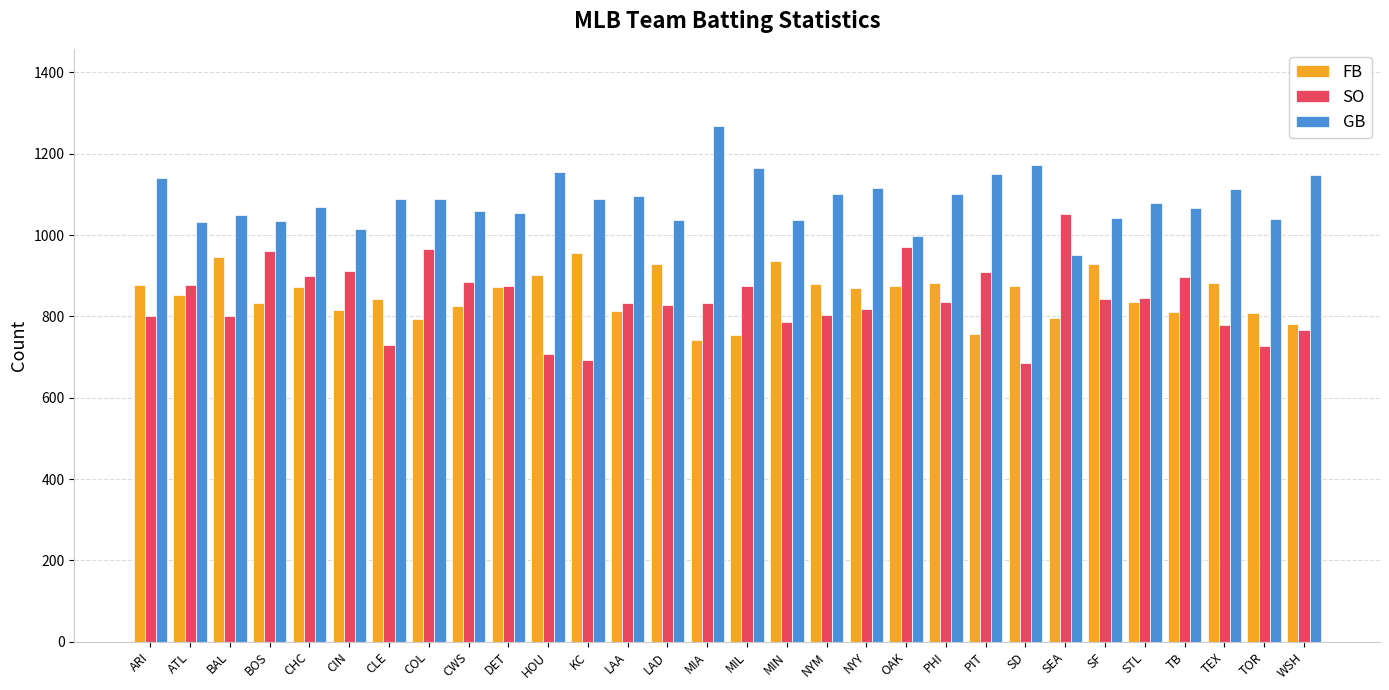

How many groups of bars are there?

30